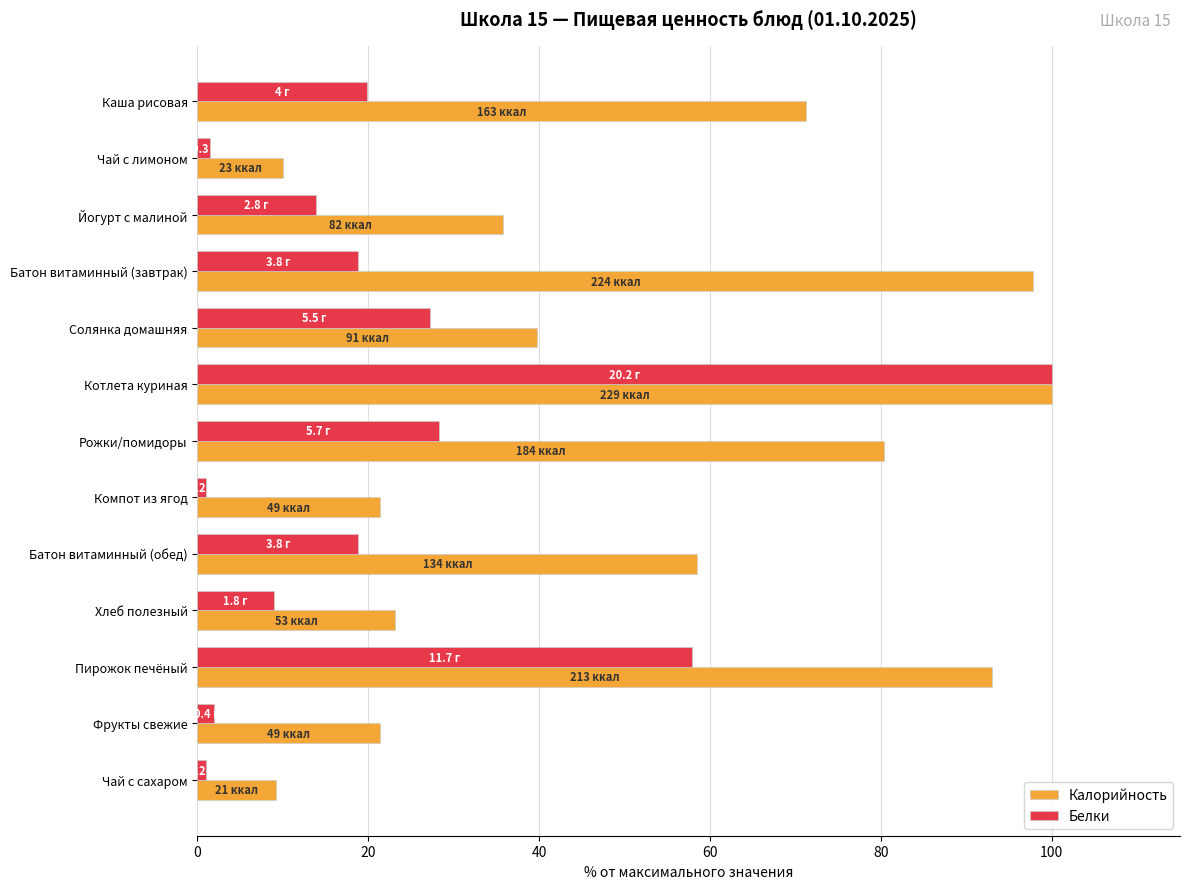

Which series has the widest spread of values?

Белки